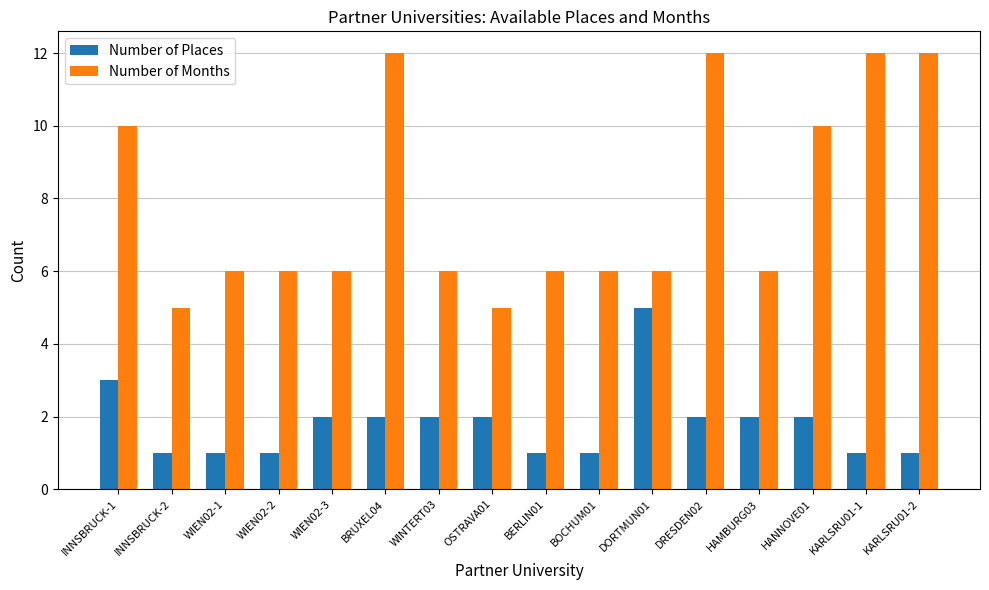

How many bars are there in total?

32